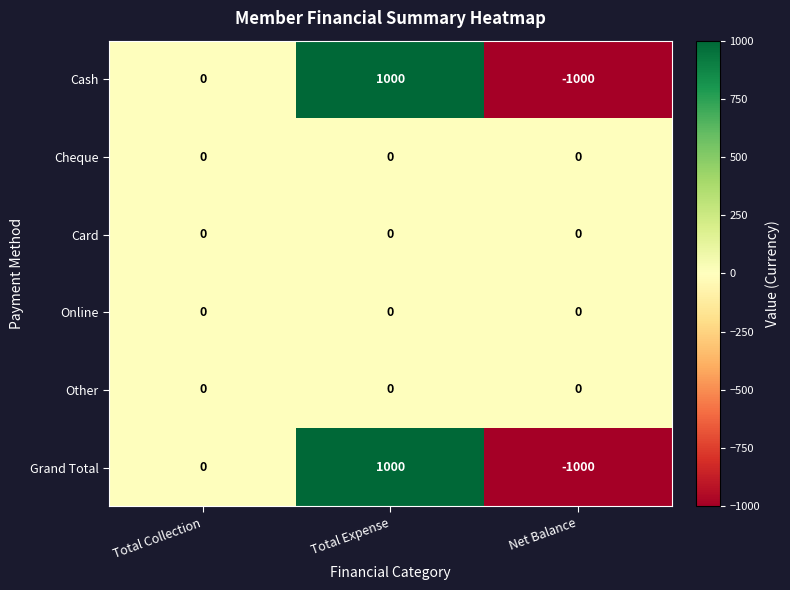

Is the value of Online at Total Expense greater than the value of Cash at Net Balance?

Yes